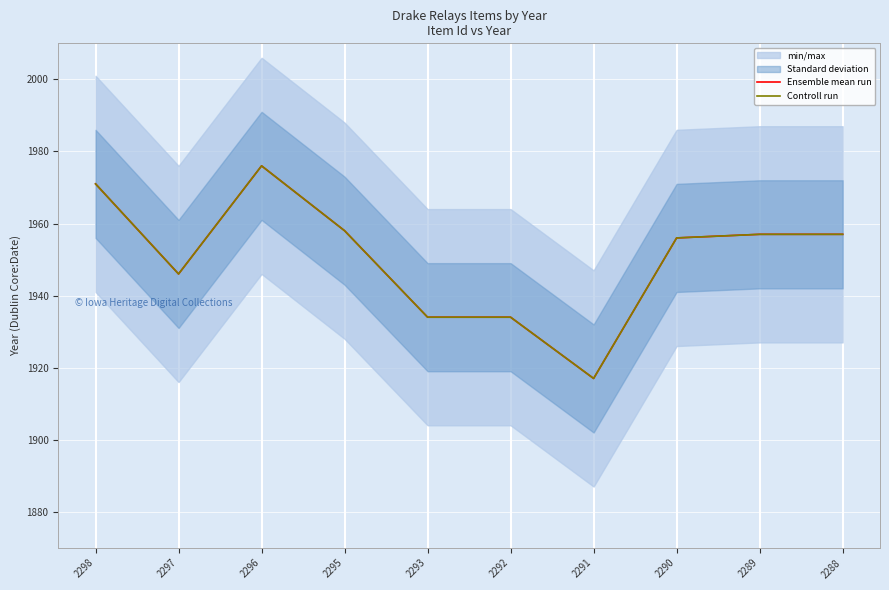

The value of Ensemble mean run at 2298 is 3057. True or false?

False